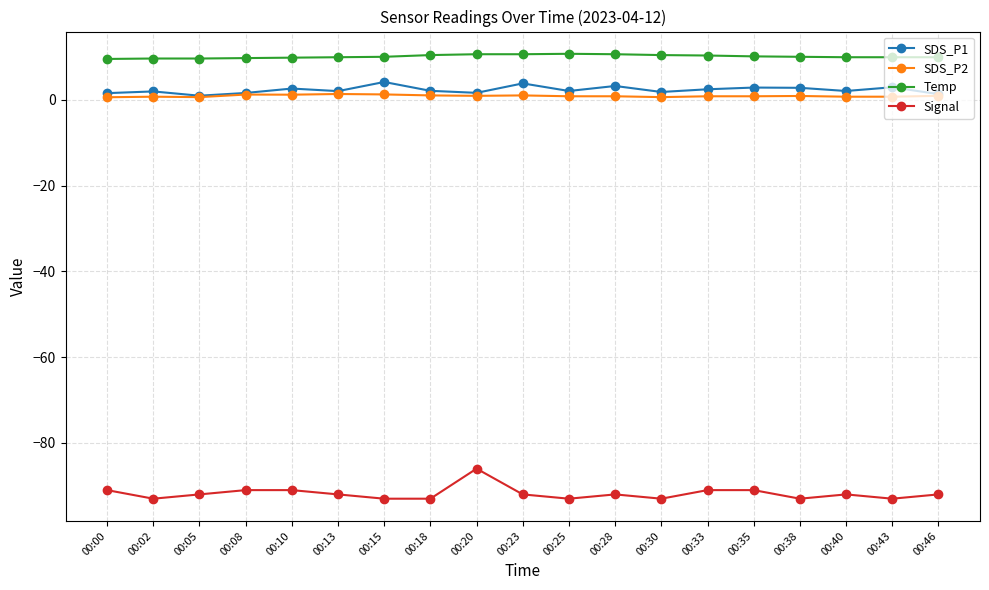

True or false: Signal and SDS_P1 intersect in this chart.

False